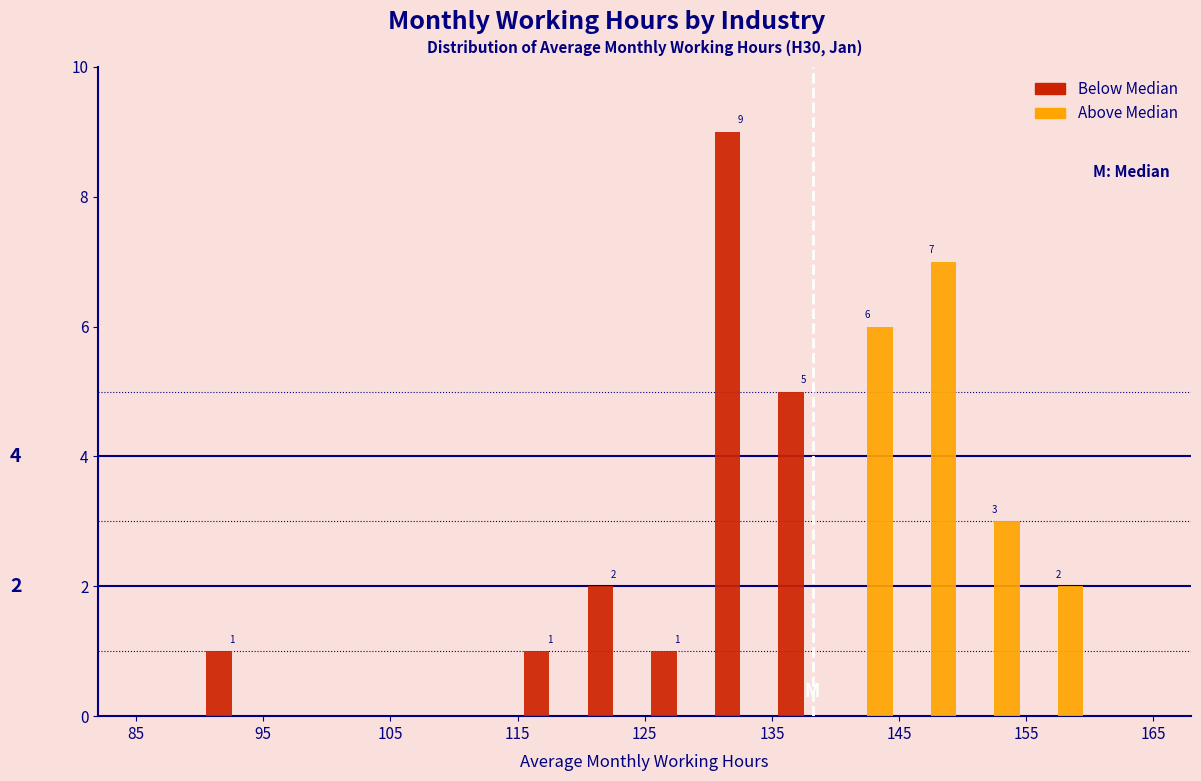

In the Below Median series, which range on the x-axis has the tallest bar?

130 to 135